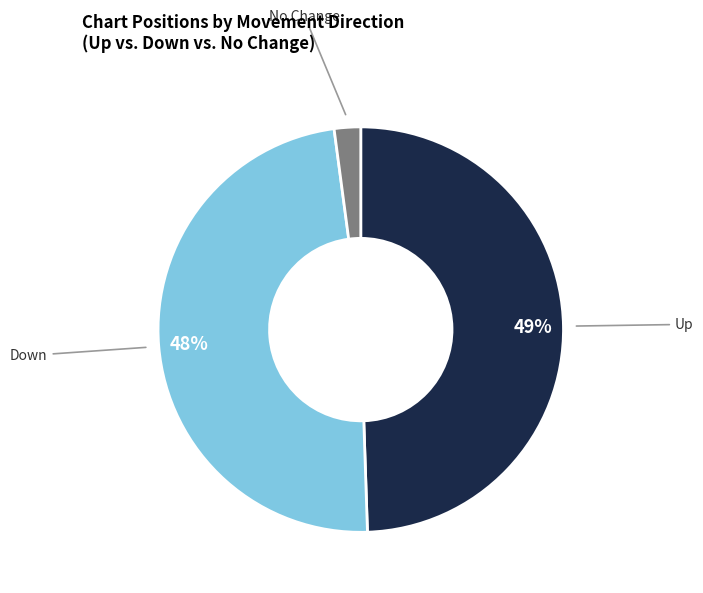

Count the number of slices in the pie.

3